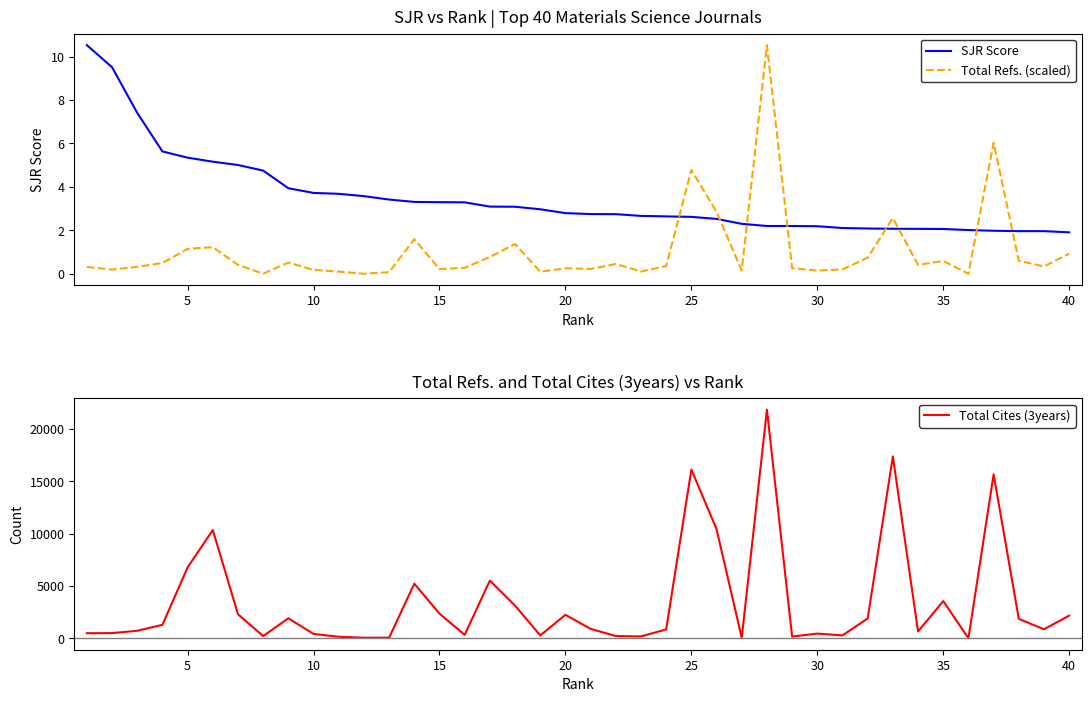

What is the average value of the Total Cites (3years) series?

3494